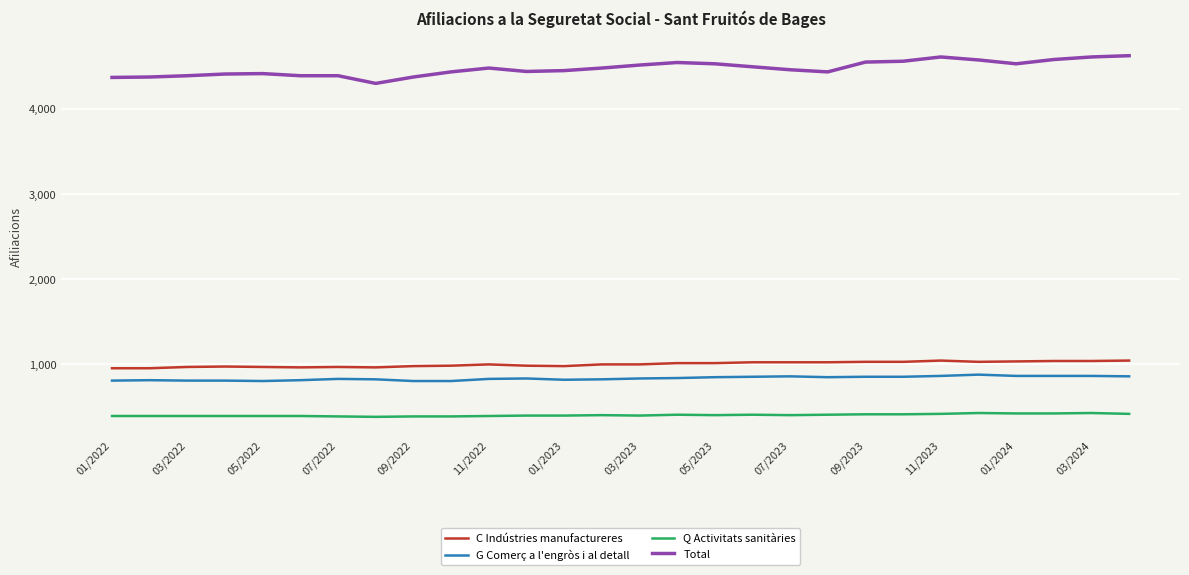

What is the minimum value shown in the chart?

385